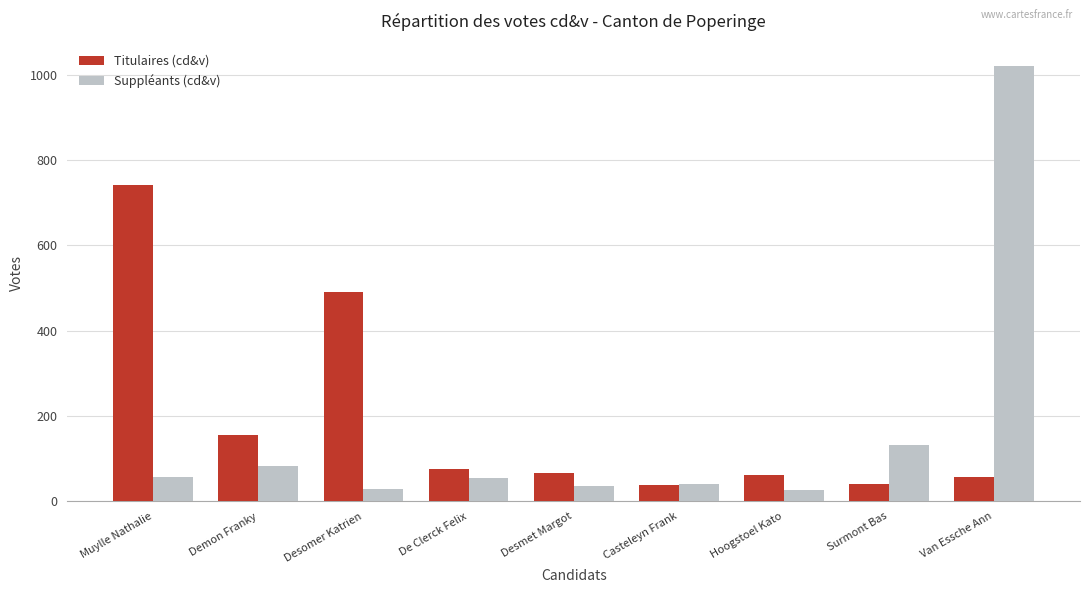

Rank the series at Desmet Margot from lowest to highest value.

Suppléants (cd&v), Titulaires (cd&v)